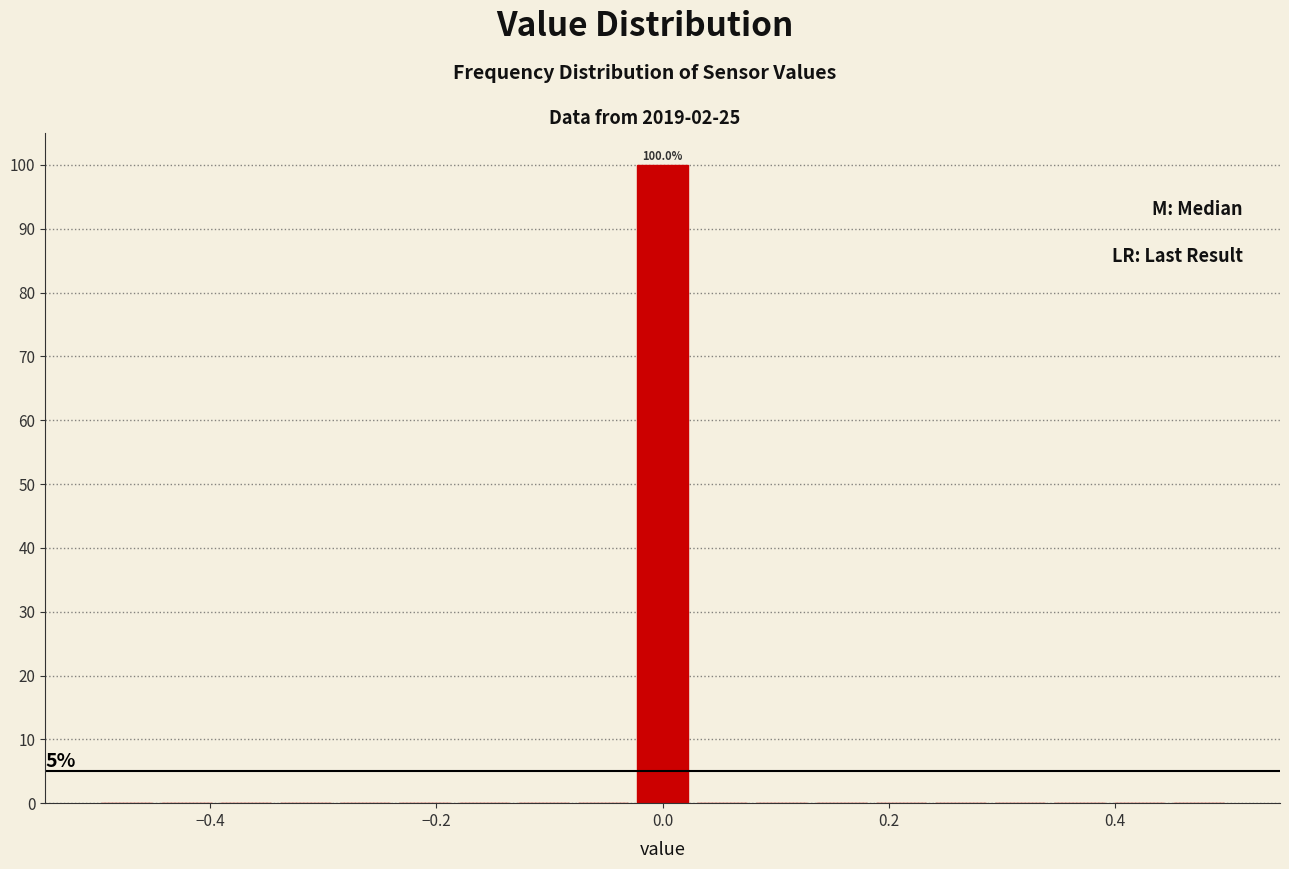

Read against the x-axis, roughly where is the centre of the tallest bar?

0.00